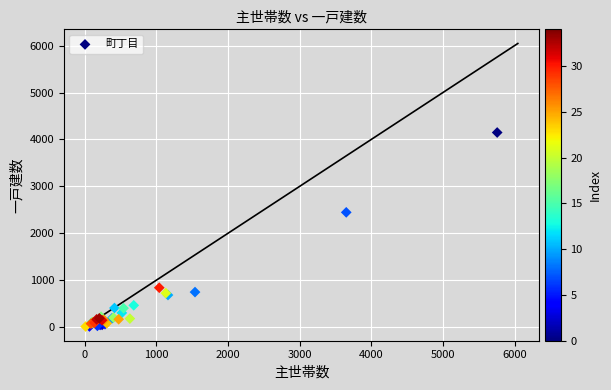

What Y value in the scatter plot is closest to 2081?

2447